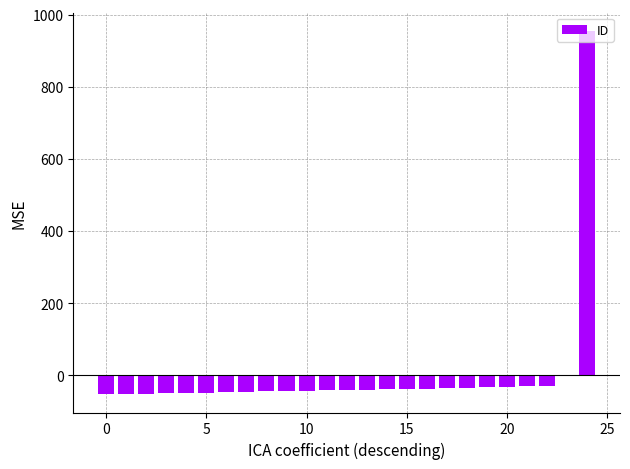

What is the greatest value displayed?

955.4